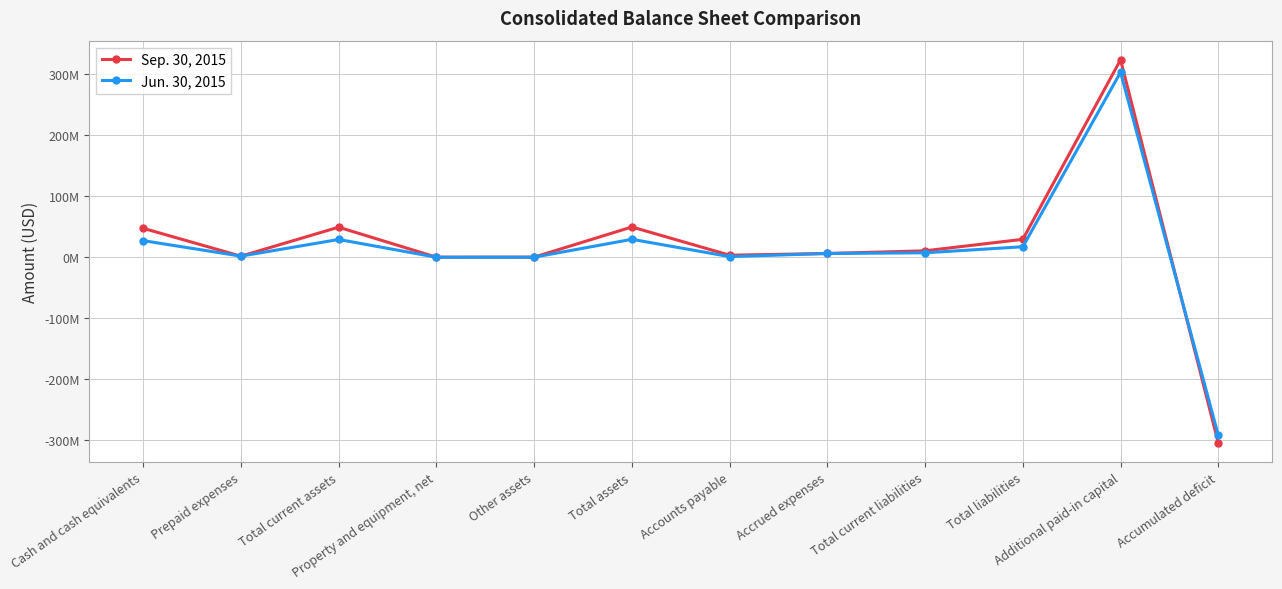

How many positive values does the Sep. 30, 2015 series have?

11